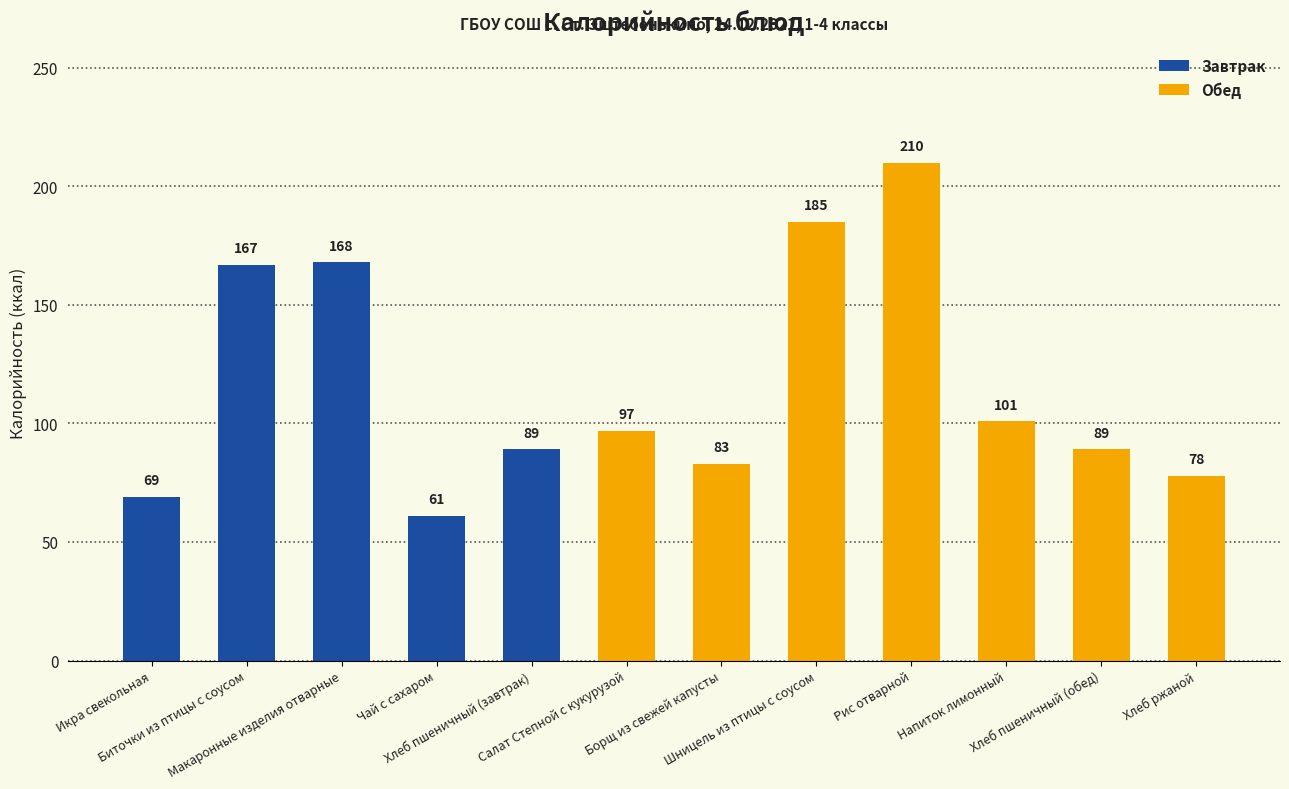

What is the difference between the values at Икра свекольная and Биточки из птицы с соусом?

98